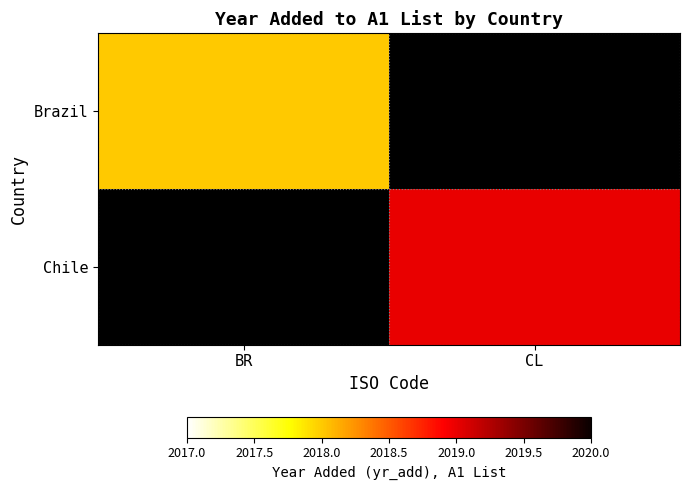

Which series has the widest spread of values?

Chile